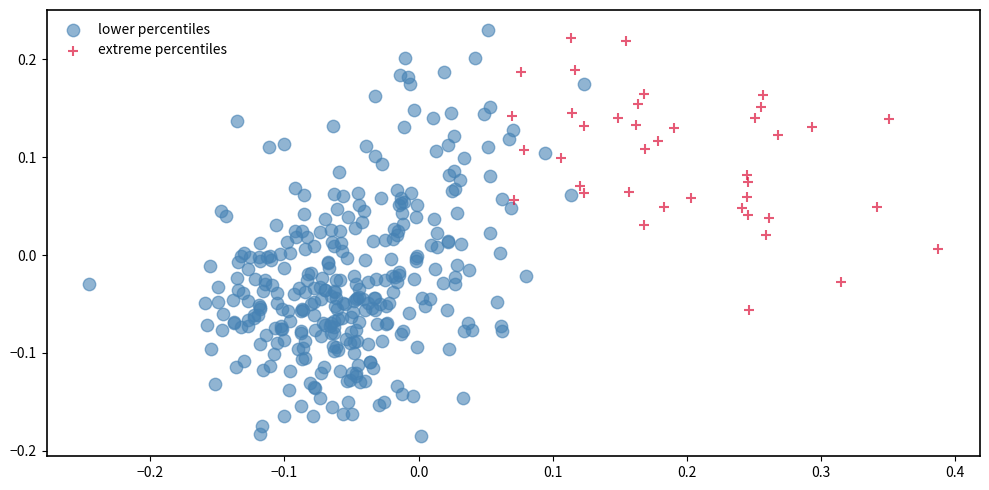

Which series reaches the maximum Y coordinate?

lower percentiles